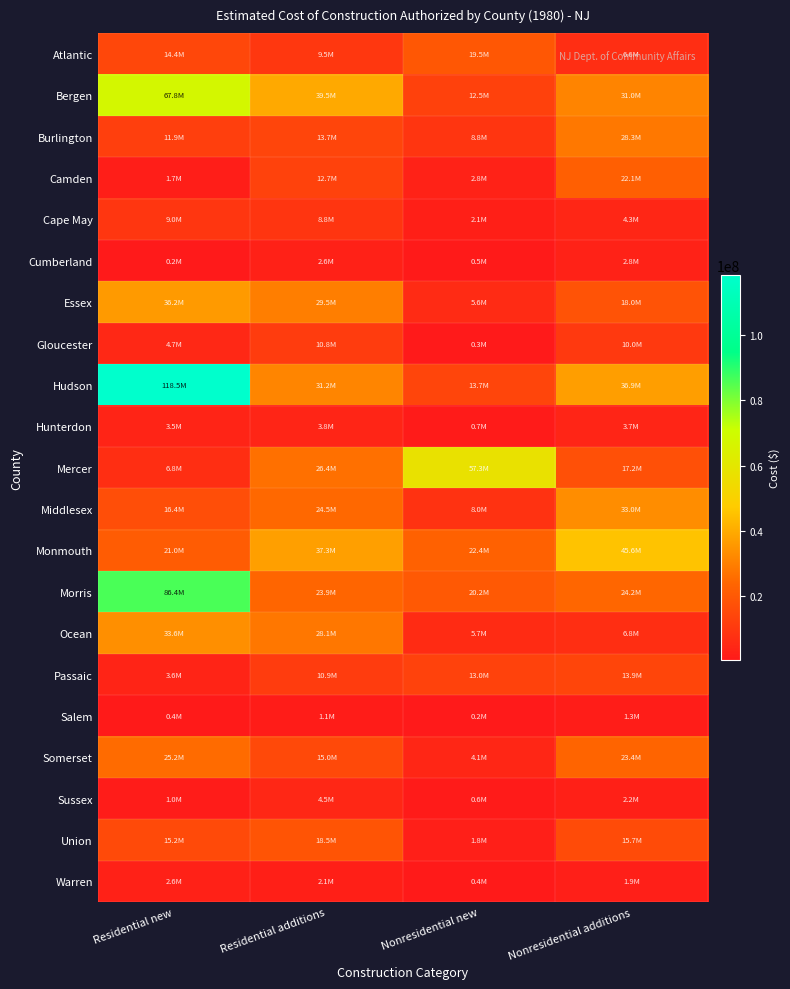

How many categories are shown in the chart?

4